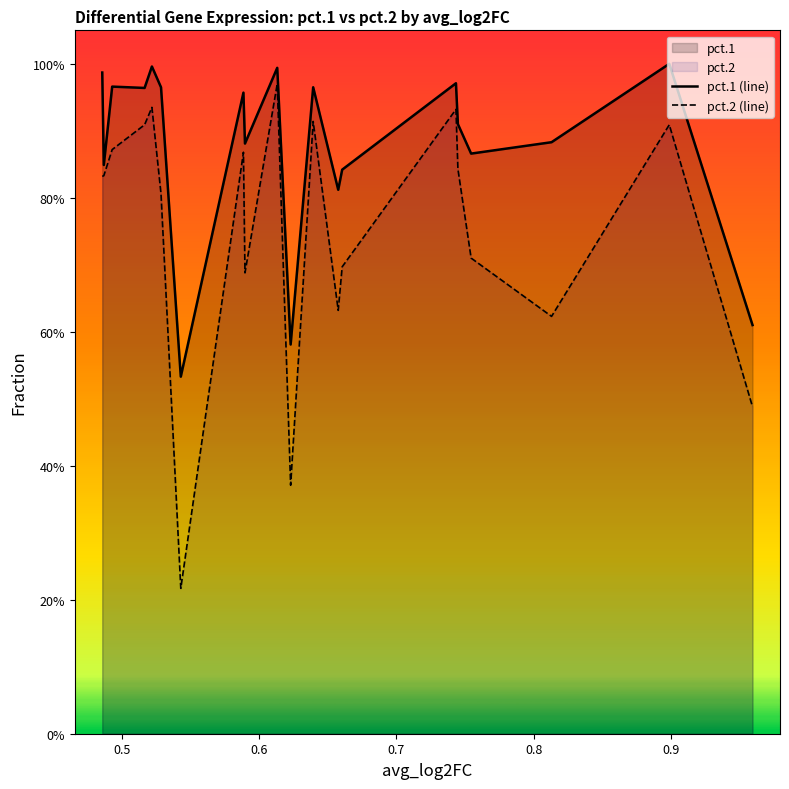

Does the chart display data point markers on the line(s)?

No